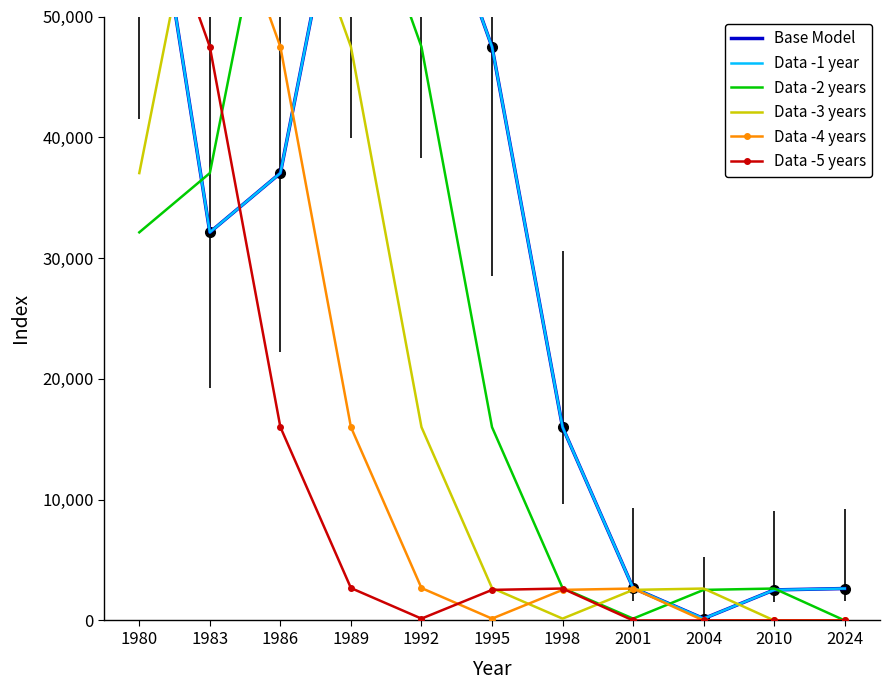

What is the average value of the Data -5 years series?

12304